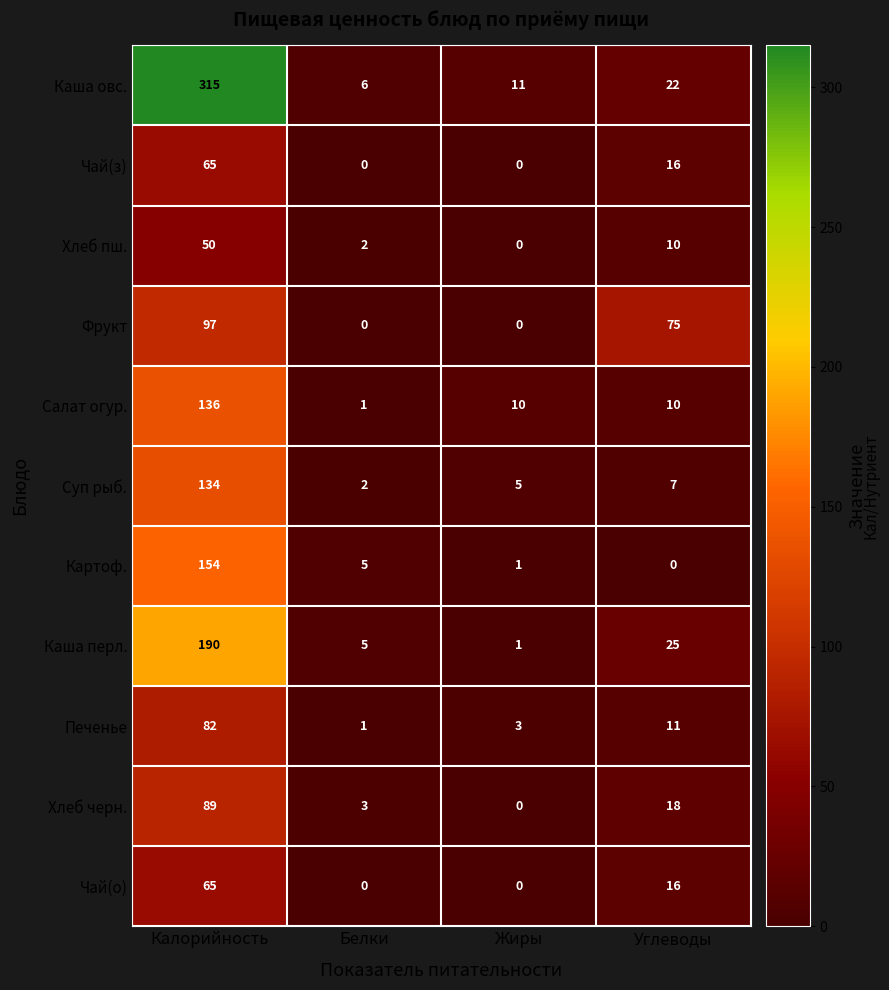

Which series has the largest range (max minus min)?

Каша овс.